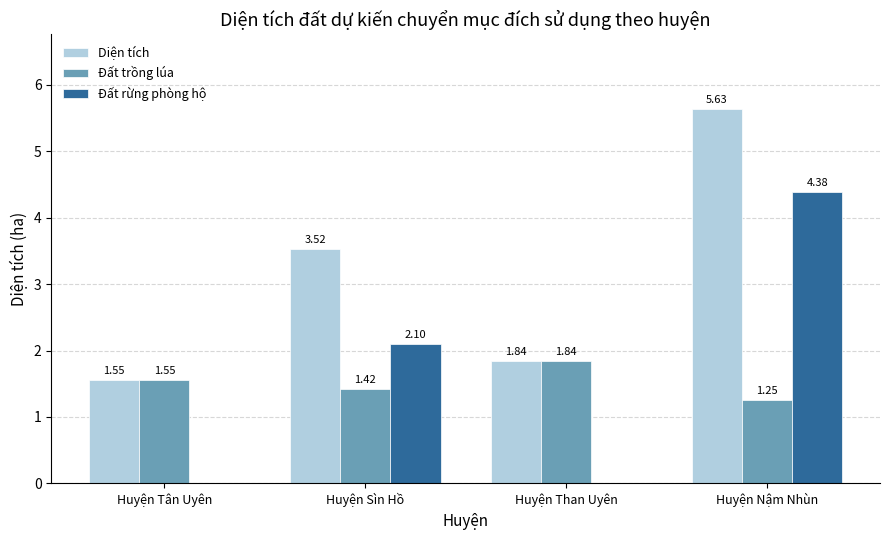

How many Diện tích values are between 1 and 5?

3